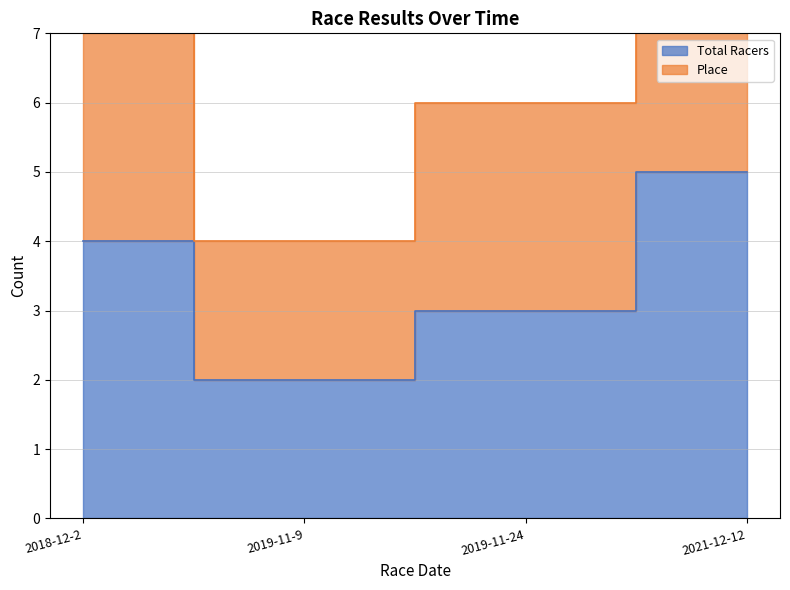

Does the chart have visible grid lines?

Yes